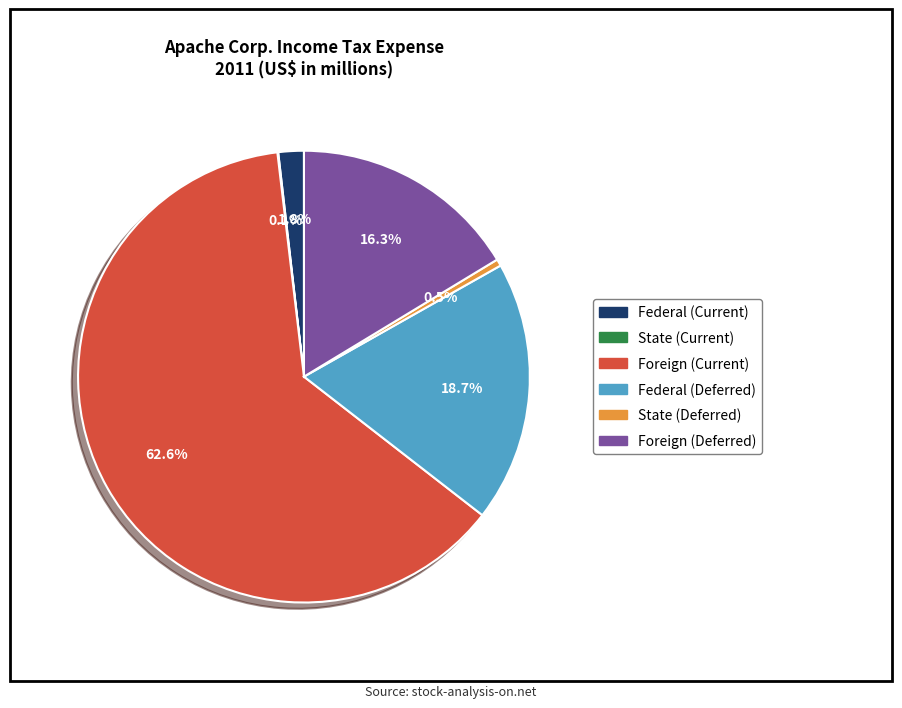

Which slice is the largest?

Foreign (Current)